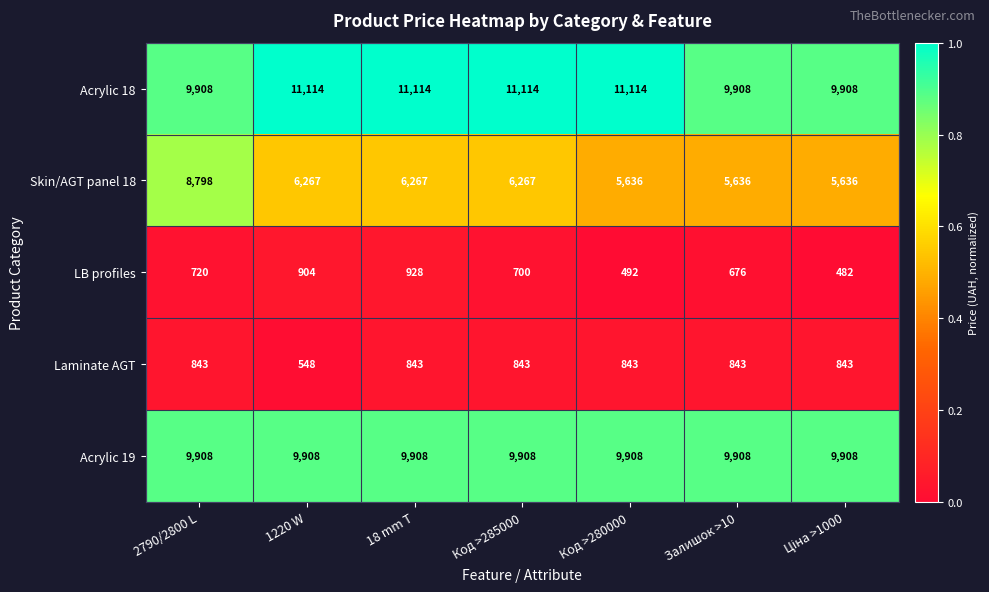

The value of LB profiles at Залишок >10 is 202. True or false?

False